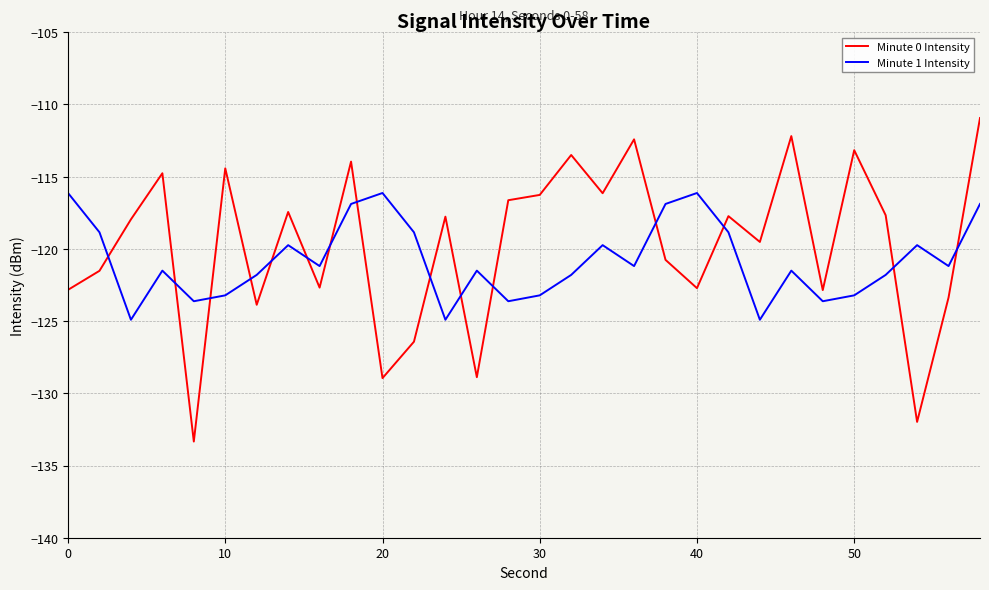

What is the difference between the maximum and minimum values in the Minute 0 Intensity series?

22.4